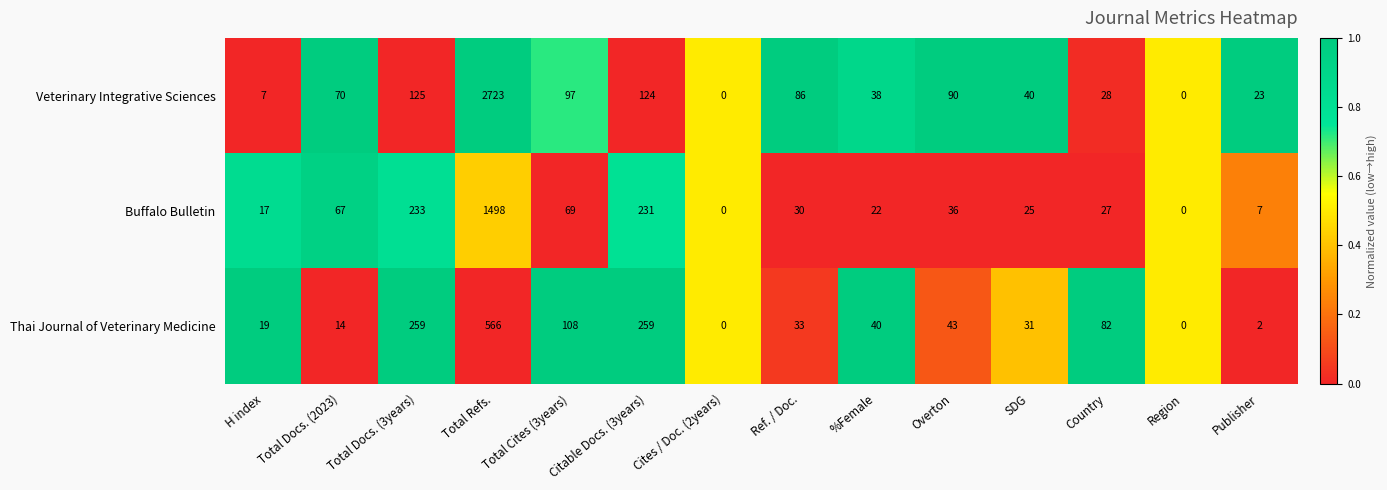

What is the total value across all series at Total Refs.?

4787